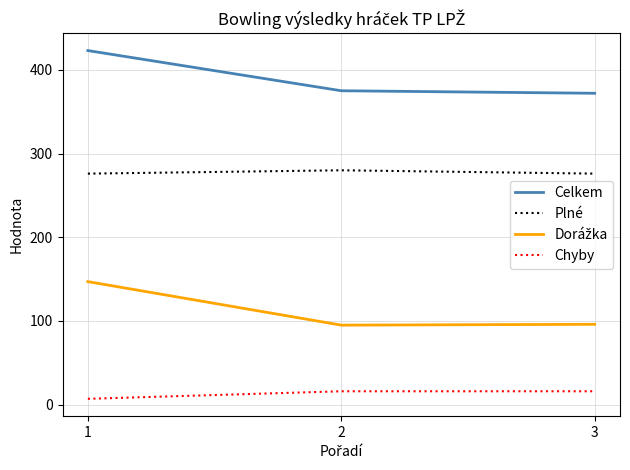

What is the difference between the maximum and second lowest values in the Celkem series?

48